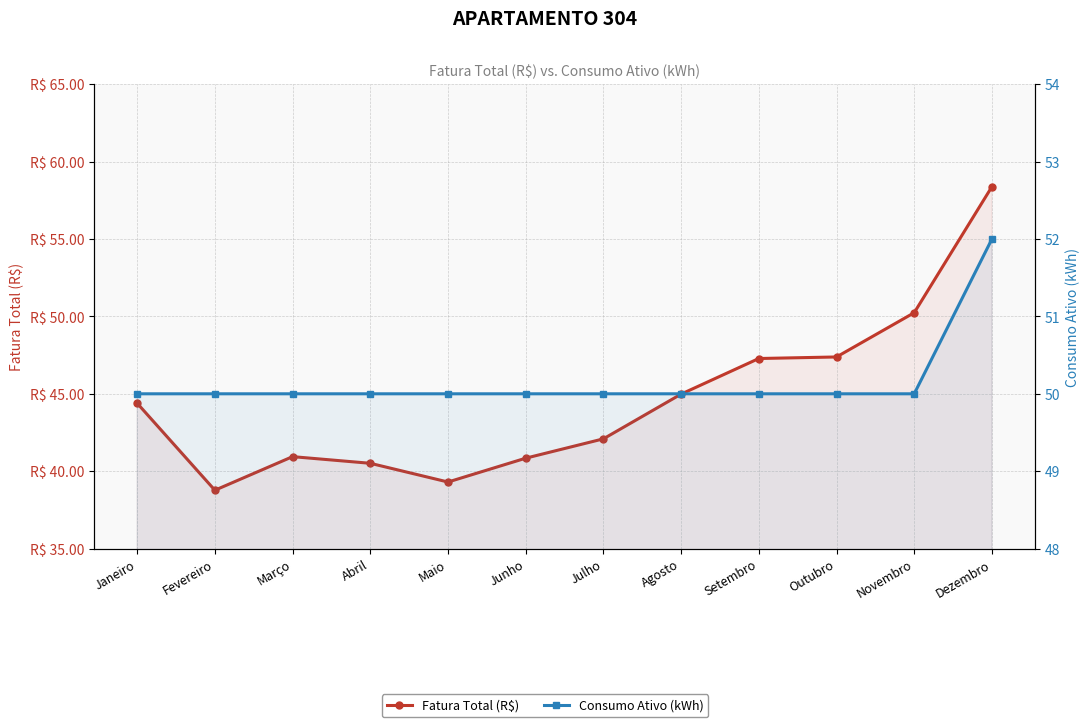

At which label does Fatura Total (R$) reach its minimum?

Fevereiro